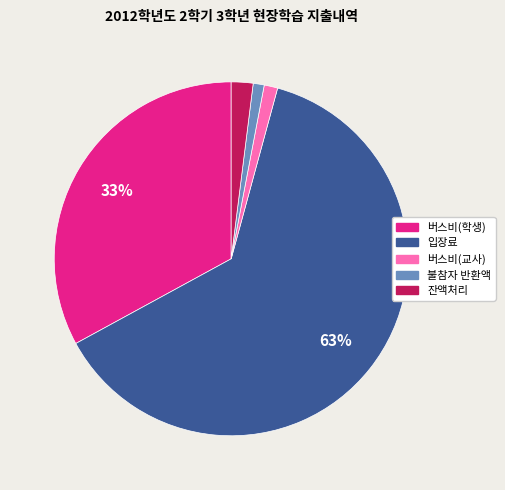

To the nearest percent, what portion does 입장료 represent?

63%